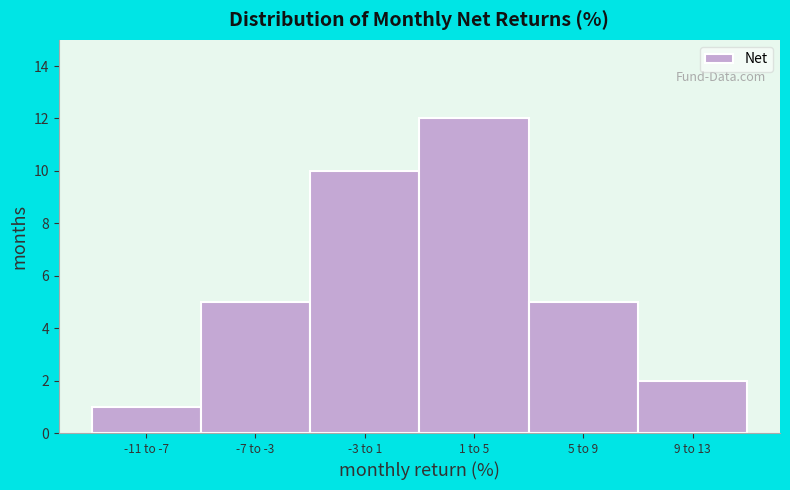

Reading right to left, what are all the values shown in this chart?

2	5	12	10	5	1